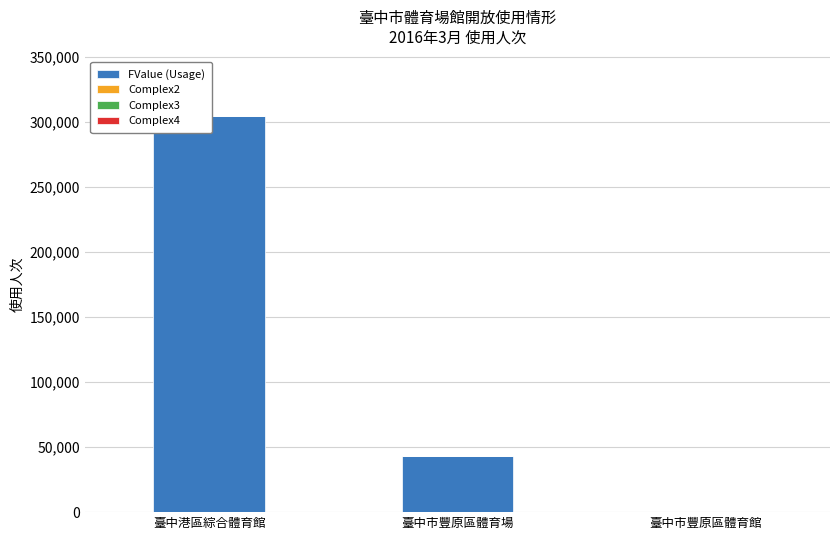

Which series has the widest spread of values?

FValue (Usage)